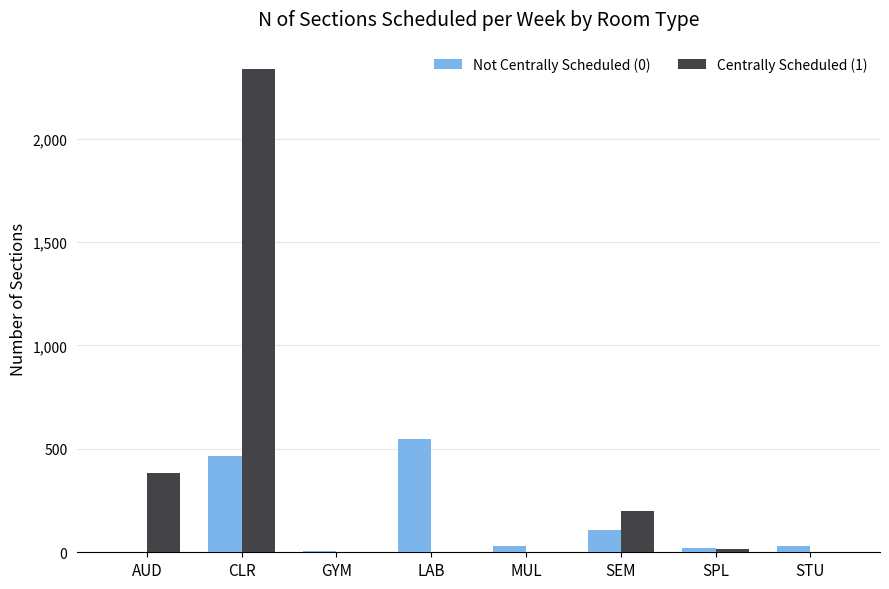

At which category is the sum across all series the highest?

CLR